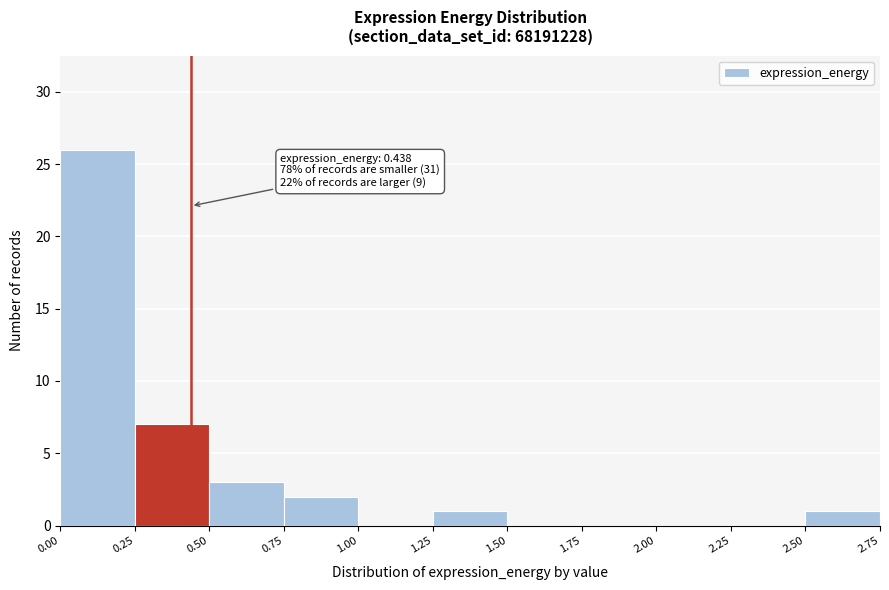

Over which range of the x-axis is the bar tallest?

0.00 to 0.25